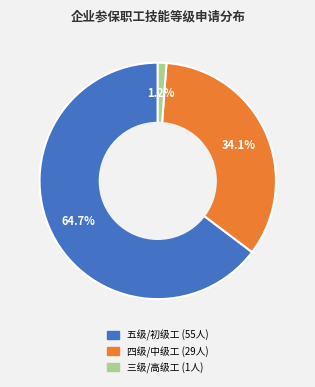

Does 三级/高级工 account for over 50% of the chart?

No